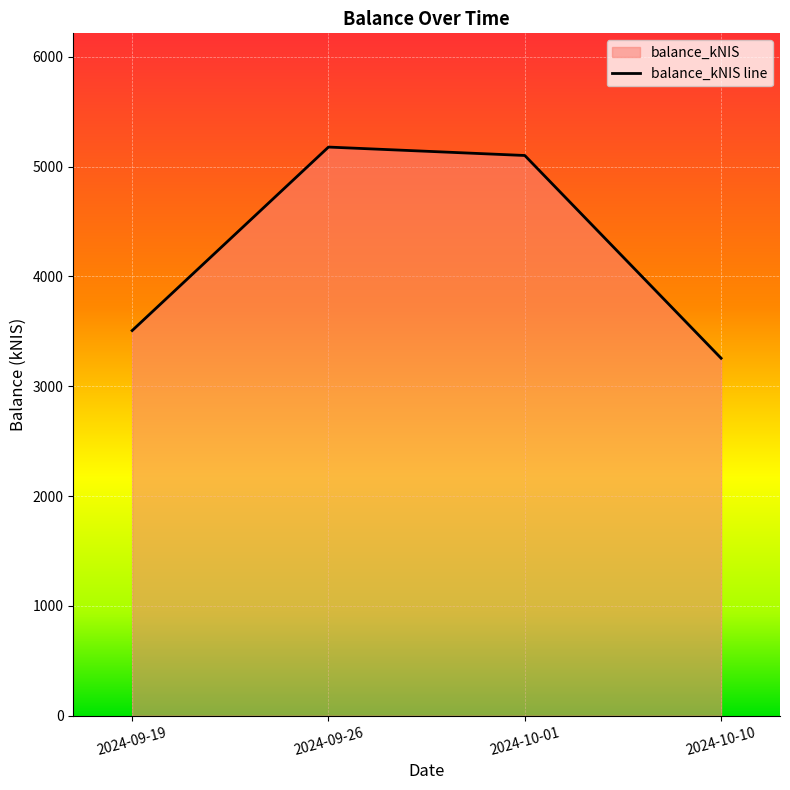

How many lines are shown in the chart?

1